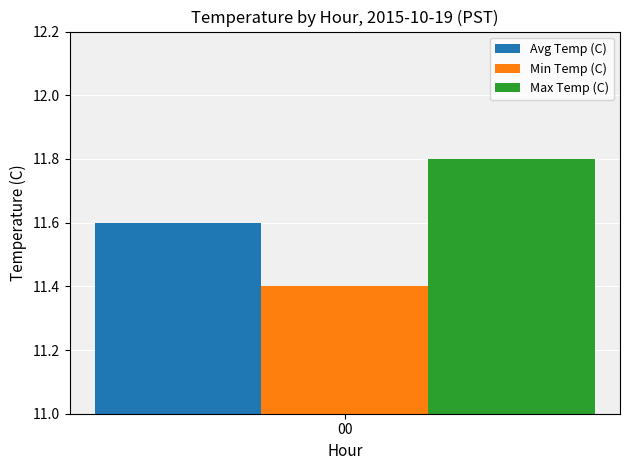

Read the Max Temp (C) value at 00.

11.8